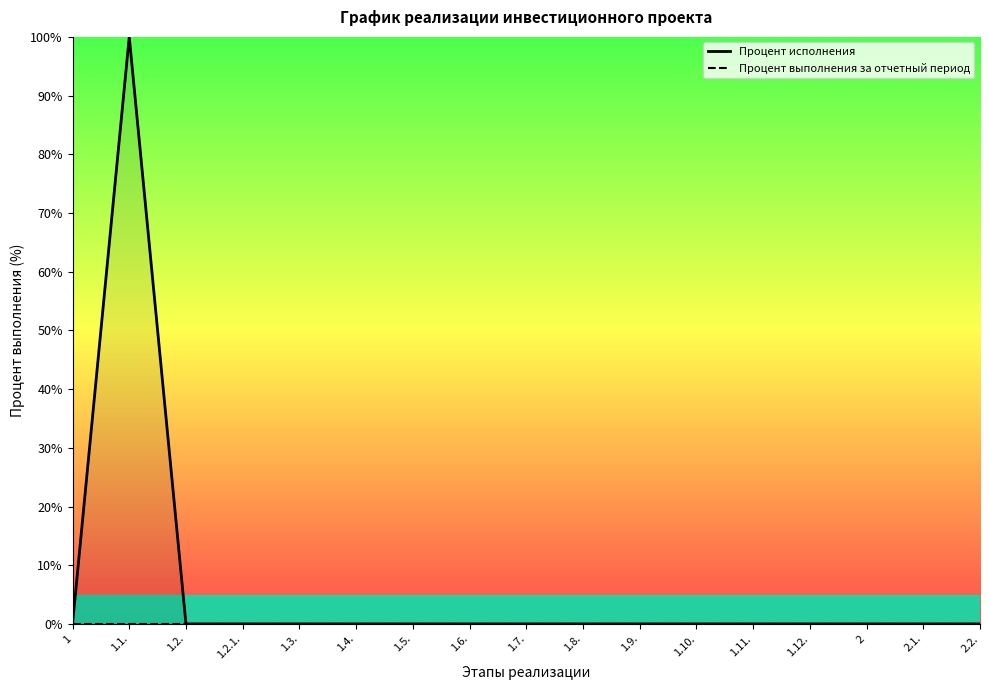

Which series changed the most between 1.1. and 1.12.?

Процент исполнения